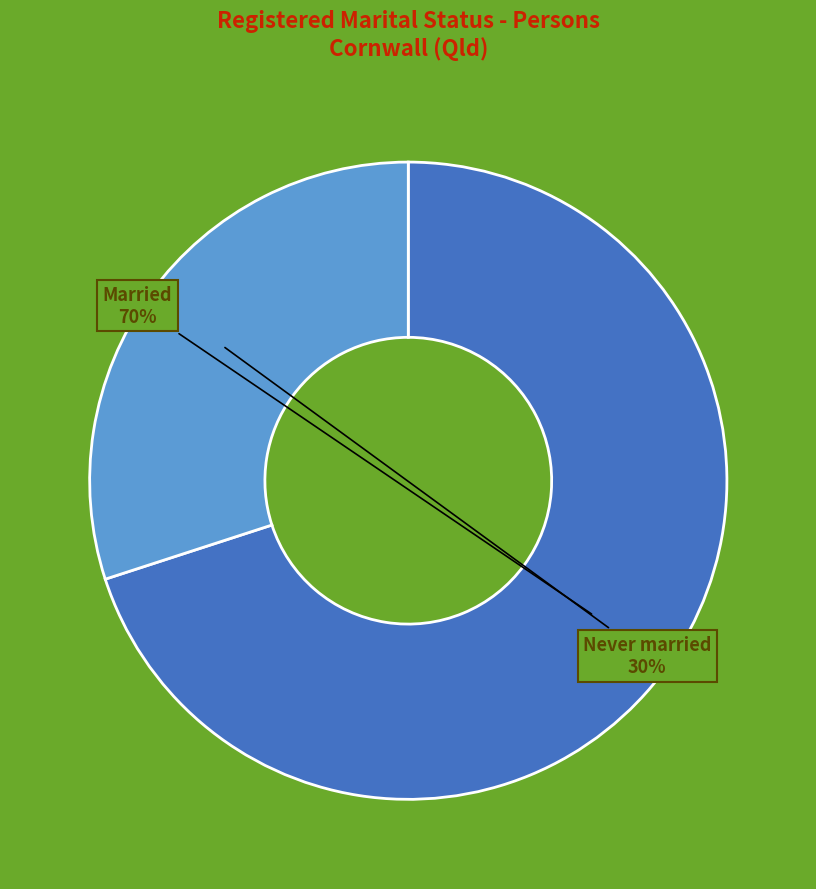

True or false: Never married accounts for 30% of the total.

True